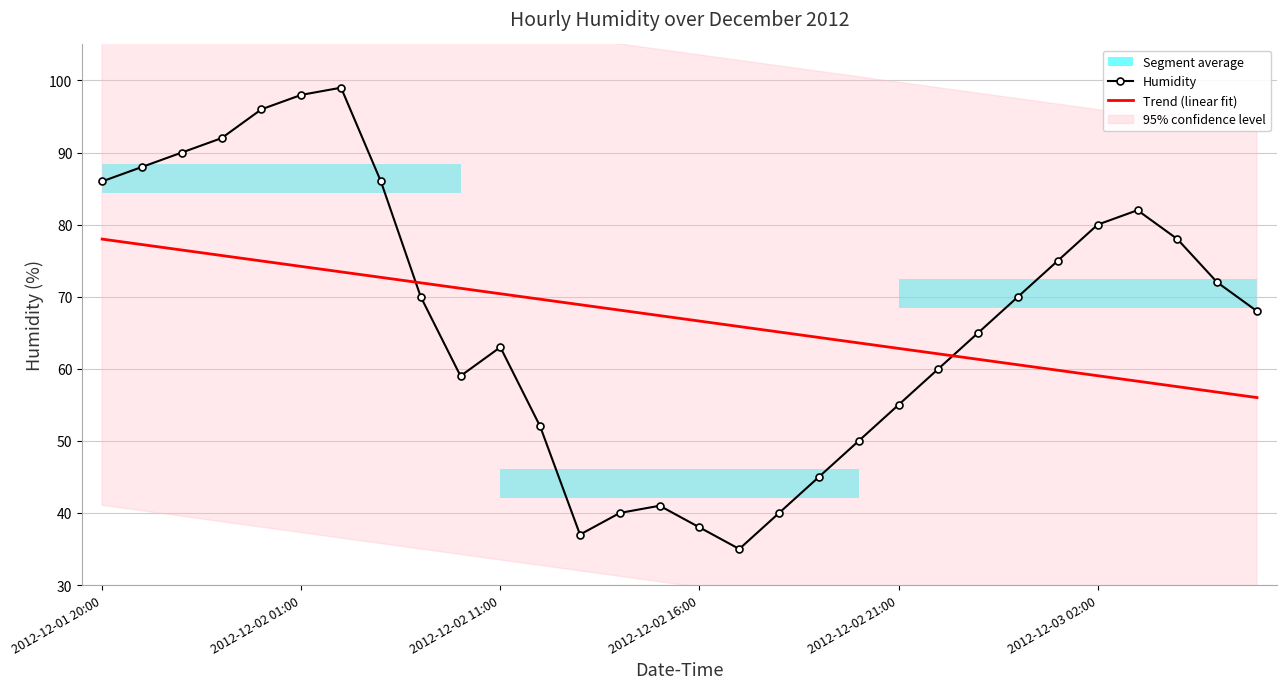

The value of Trend (linear fit) at 17 is 108.6. True or false?

False